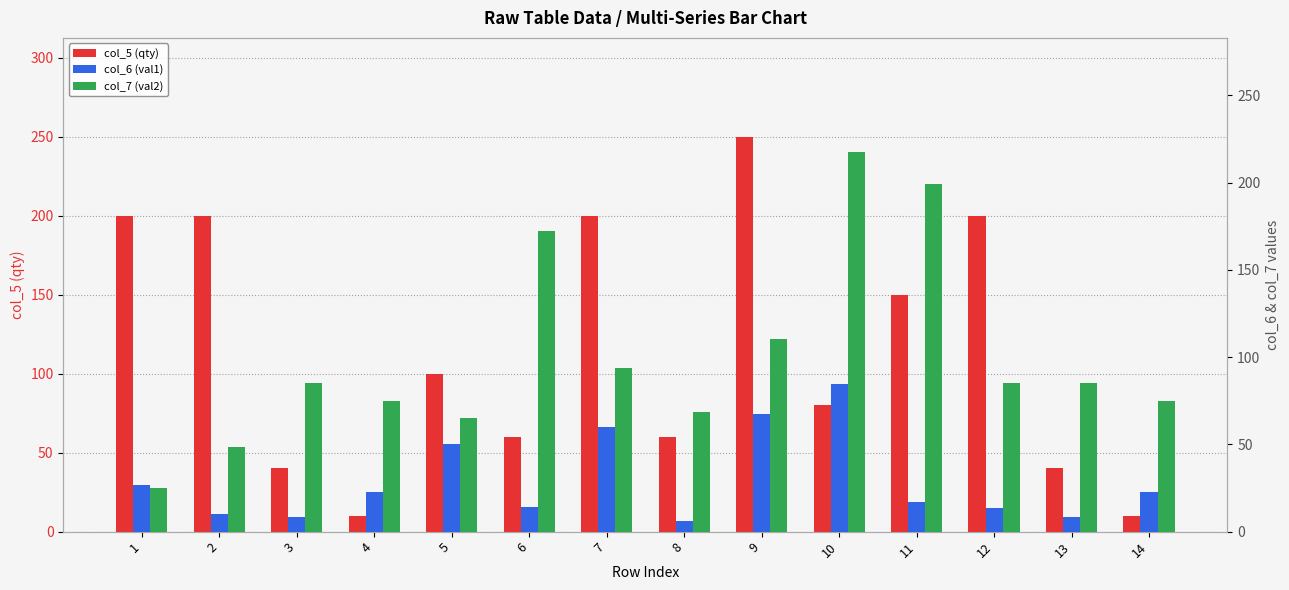

What value does the col_7 (val2) series have at 6?

172.3